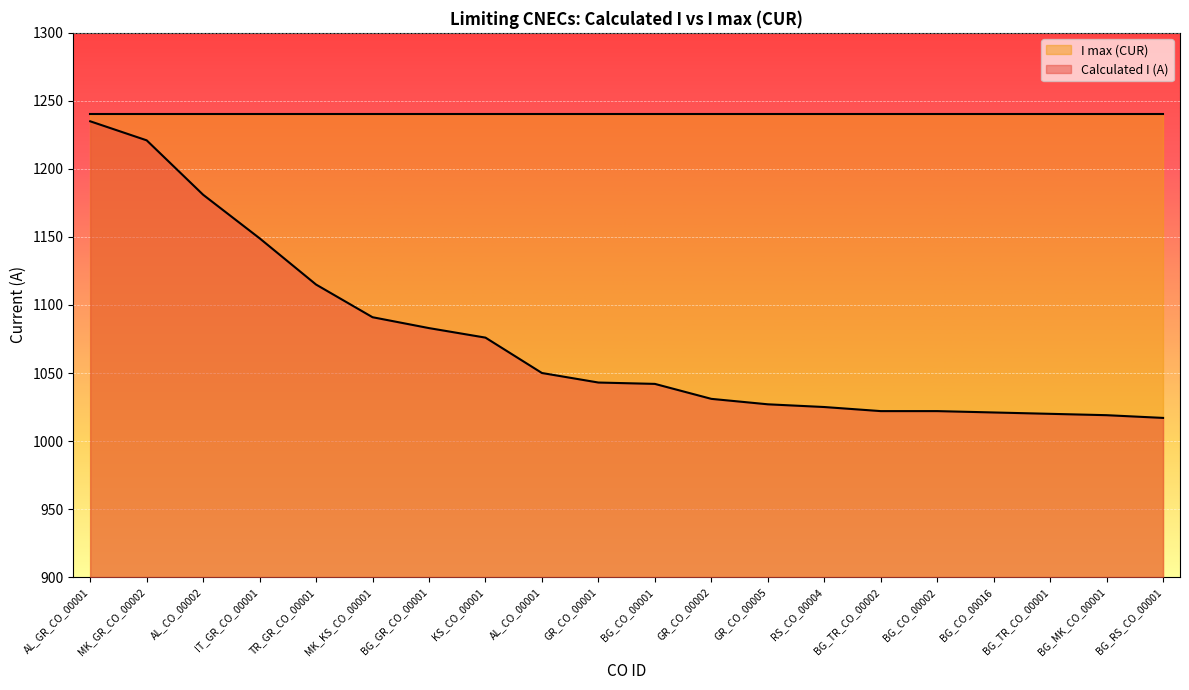

Rank the categories by value from lowest to highest.

BG_RS_CO_00001, BG_MK_CO_00001, BG_TR_CO_00001, BG_CO_00016, BG_TR_CO_00002, BG_CO_00002, RS_CO_00004, GR_CO_00005, GR_CO_00002, BG_CO_00001, GR_CO_00001, AL_CO_00001, KS_CO_00001, BG_GR_CO_00001, MK_KS_CO_00001, TR_GR_CO_00001, IT_GR_CO_00001, AL_CO_00002, MK_GR_CO_00002, AL_GR_CO_00001